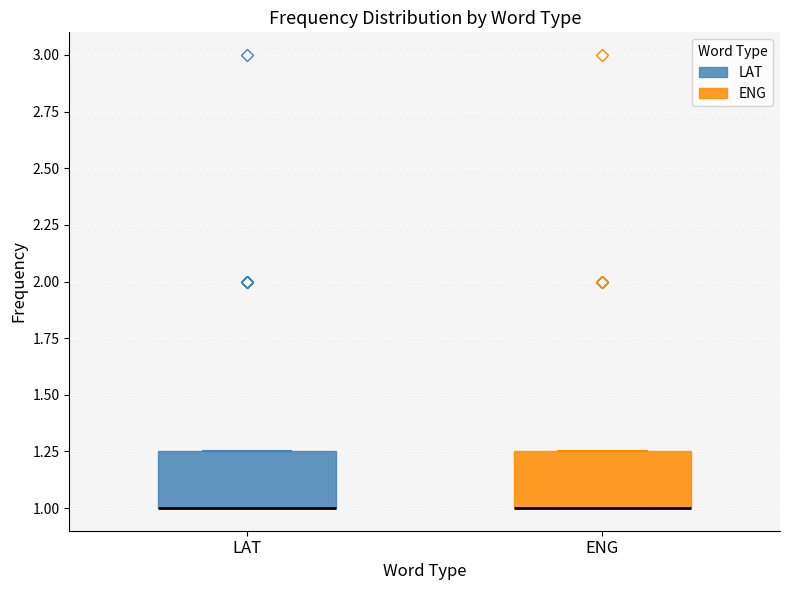

Where is the lower edge of the box for LAT on the y-axis? The values are not printed on the chart, so give them approximately, as read against the axis.

1.00